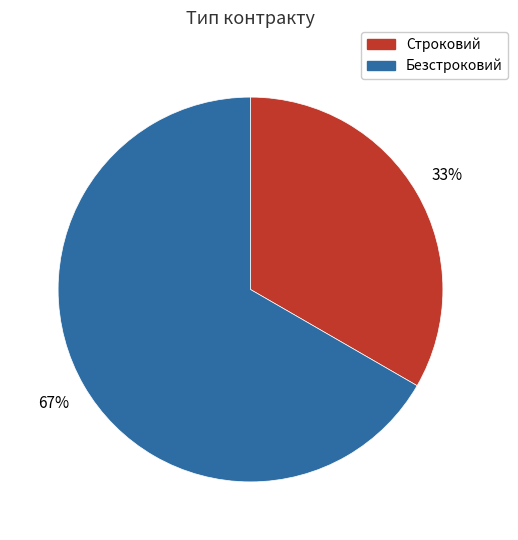

Approximately how many times larger is the value at Безстроковий compared to Строковий?

2.0